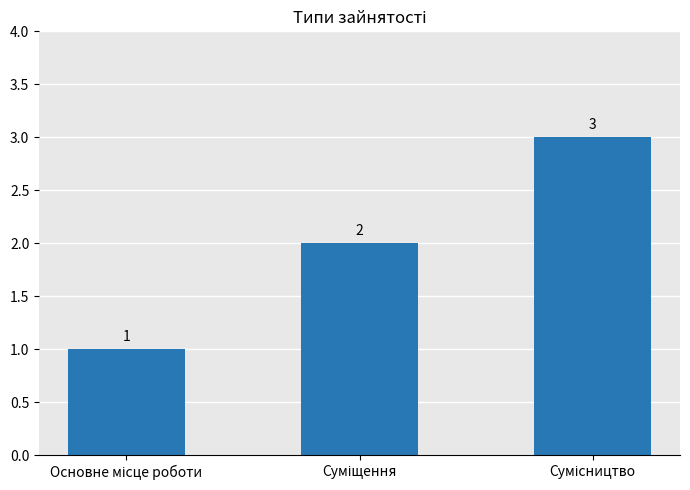

Count the values in the range 1 to 3.

3